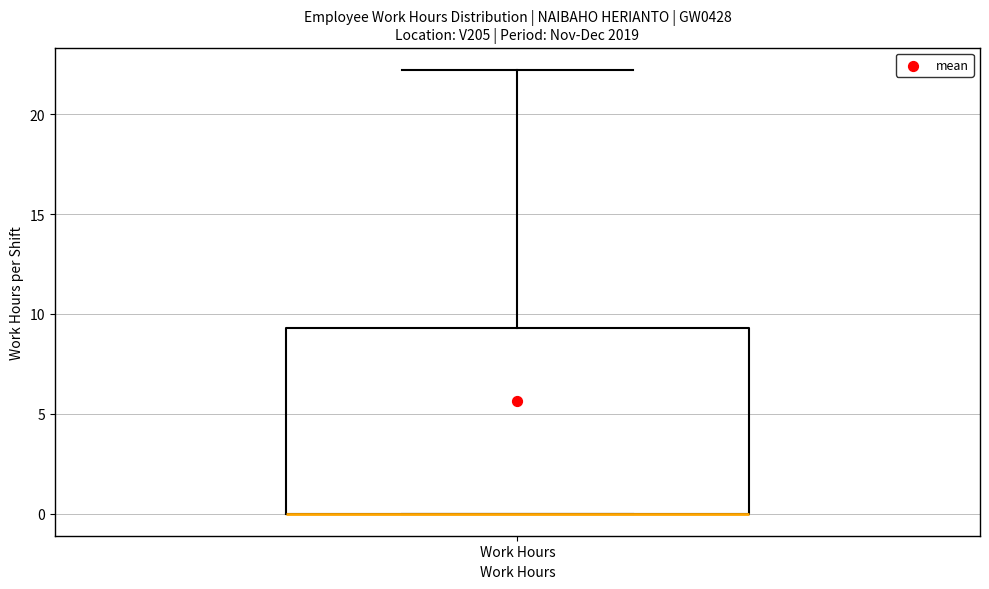

Transcribe this box plot: give where the median line is, the range the box spans, and where the two whiskers end, as read against the y-axis. The values are not printed on the chart, so give them approximately, as read against the axis.

median 0.0 (drawn on the box's lower edge), box 0.0 to 9.5, whiskers 0.0 to 22.0